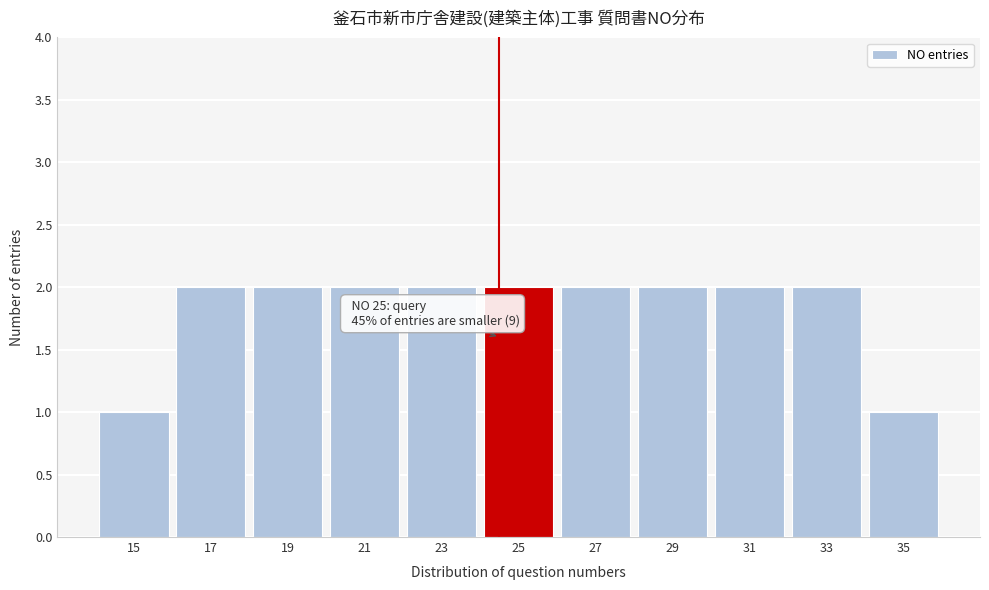

Reading left to right, transcribe all the data shown in this chart.

15=1	17=2	19=2	21=2	23=2	25=2	27=2	29=2	31=2	33=2	35=1